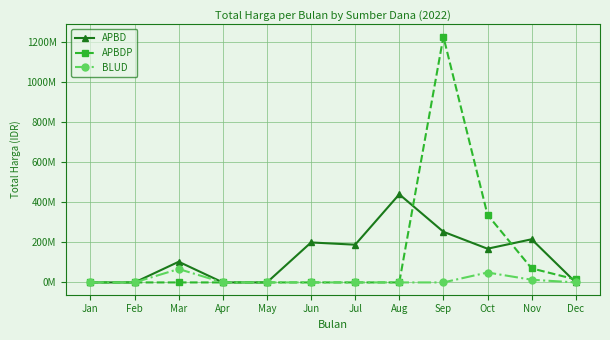

What is the maximum value shown in the chart?

1224682000